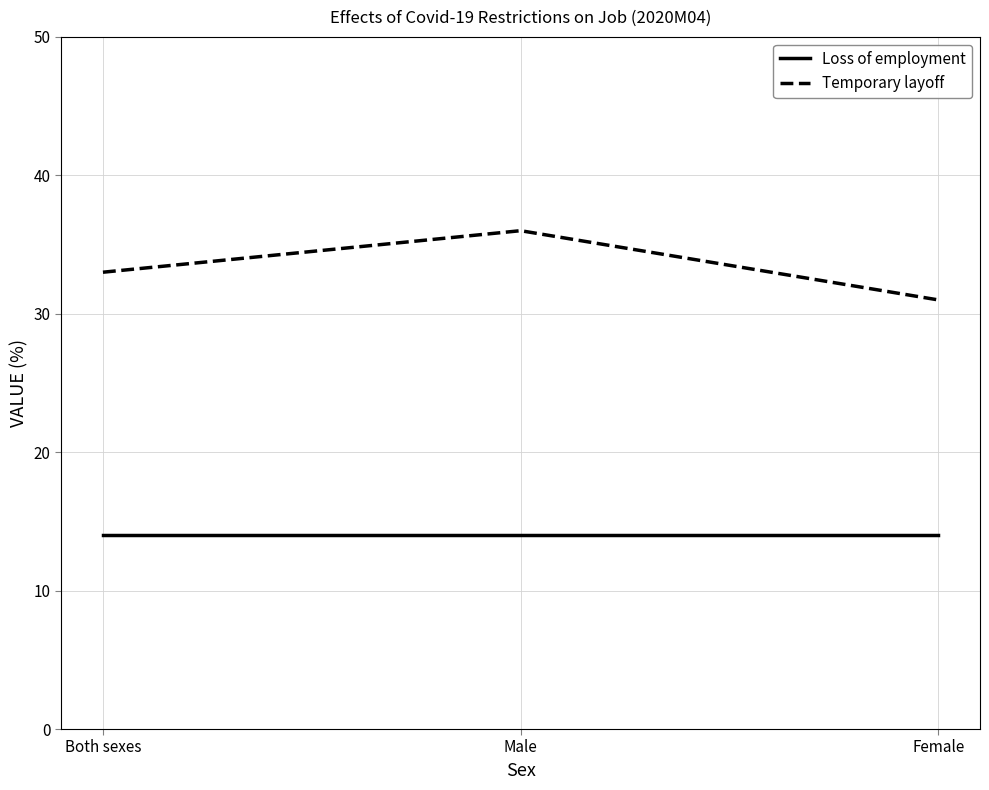

Is it true that Loss of employment equals 23 at Female?

False